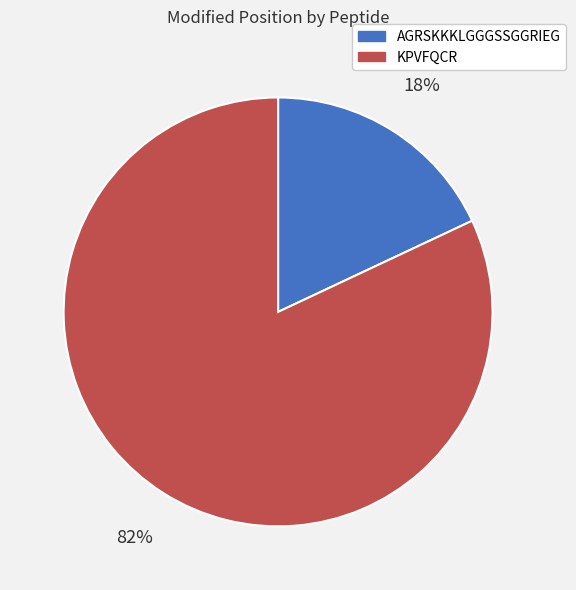

To the nearest percent, what is the average slice percentage?

50%